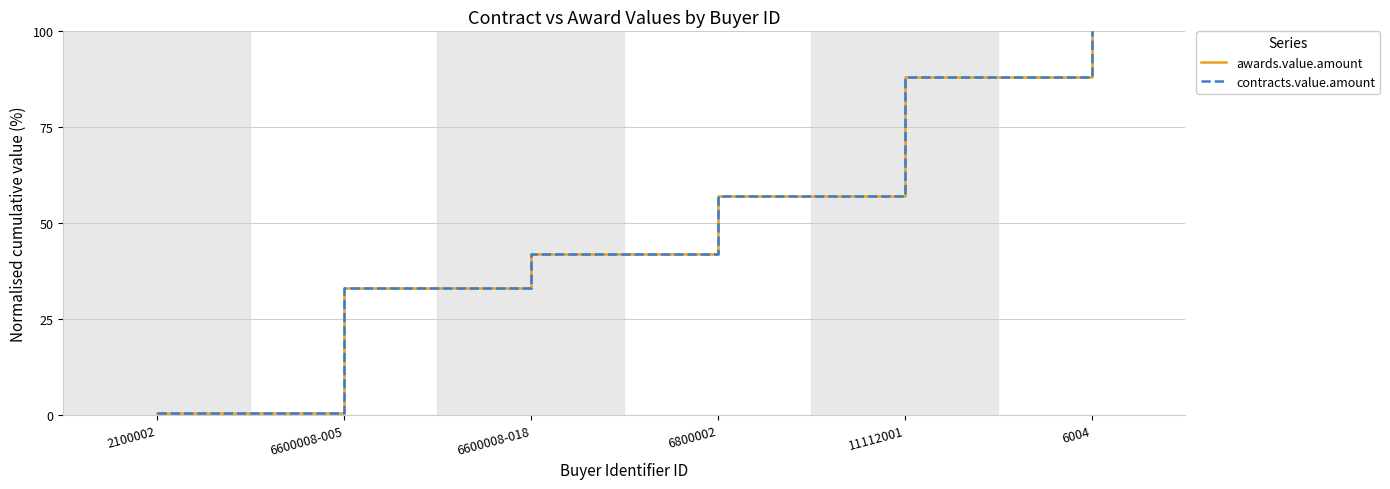

What is the sum of the contracts.value.amount values at 2100002 and 6800002?

57.5